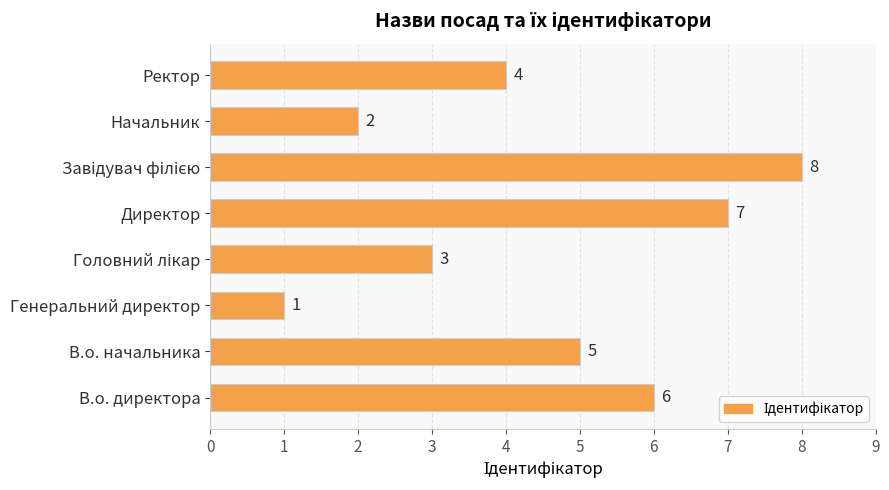

What is the difference between the second highest and second lowest values?

5